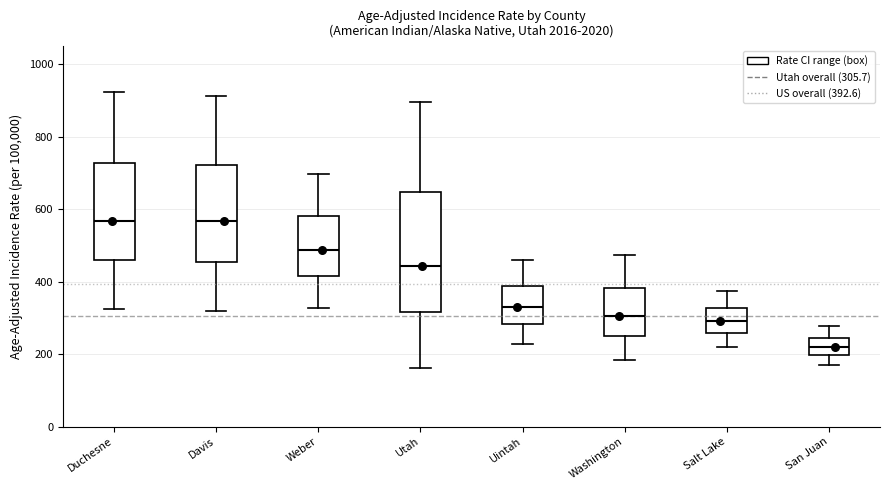

Which box has the lowest median line?

San Juan